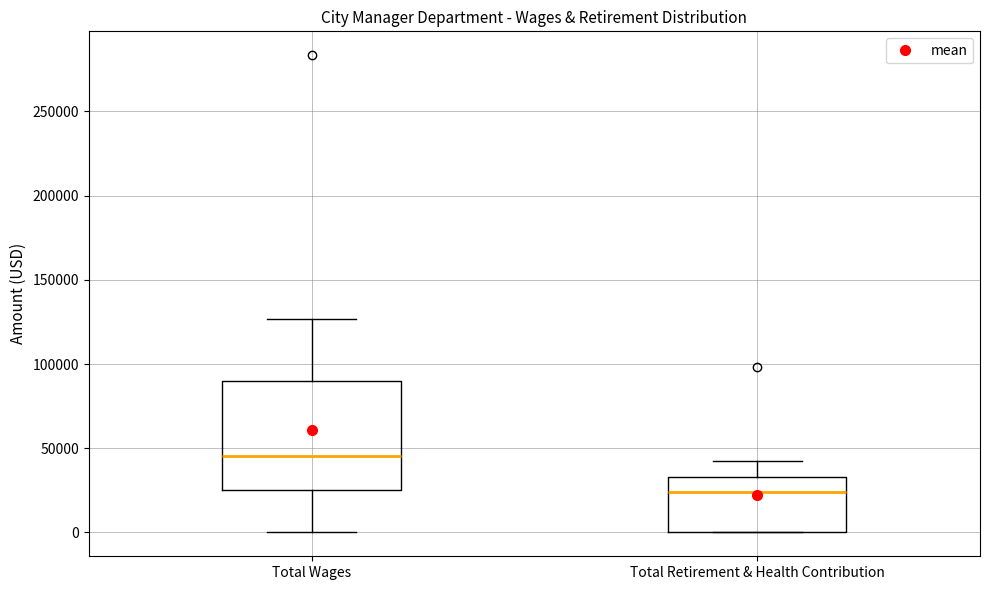

Reading left to right, transcribe this box plot: for each box, give where its median line is, the range the box spans, and where its two whiskers end, as read against the y-axis. The values are not printed on the chart, so give them approximately, as read against the axis.

Total Wages: median 45000, box 25000 to 90000, whiskers 0 to 125000
Total Retirement & Health Contribution: median 25000, box 0 to 35000, whiskers 0 to 40000